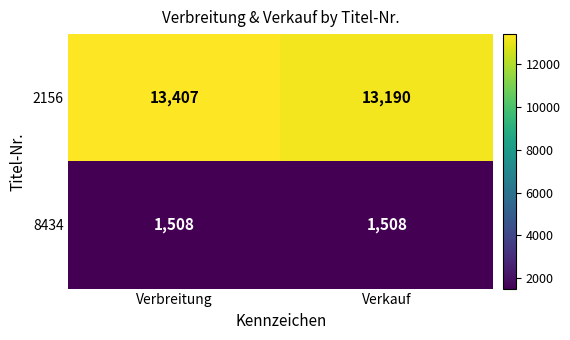

Reading left to right, what are all the values shown in this chart?

2156: Verbreitung=13407	Verkauf=13190
8434: Verbreitung=1508	Verkauf=1508